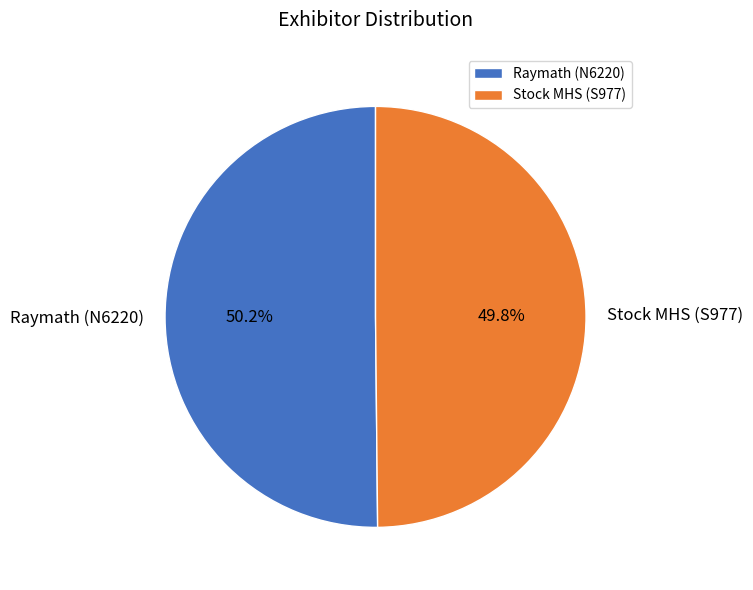

Is there a majority slice in this chart?

Yes